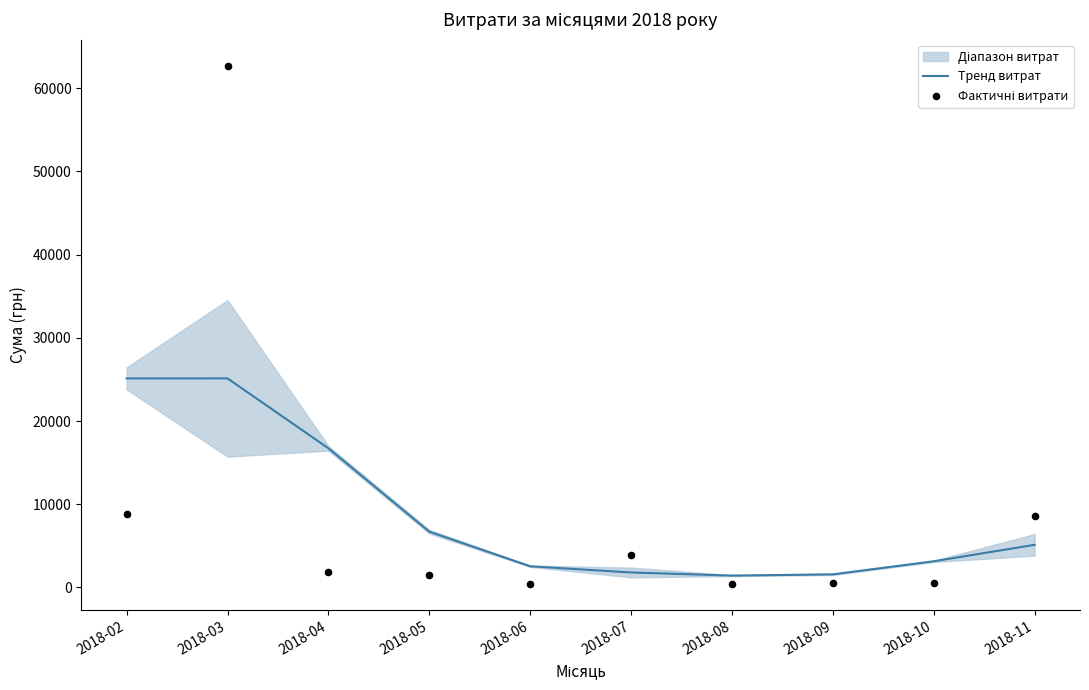

At which label is Тренд витрат closest to 13274?

2018-04